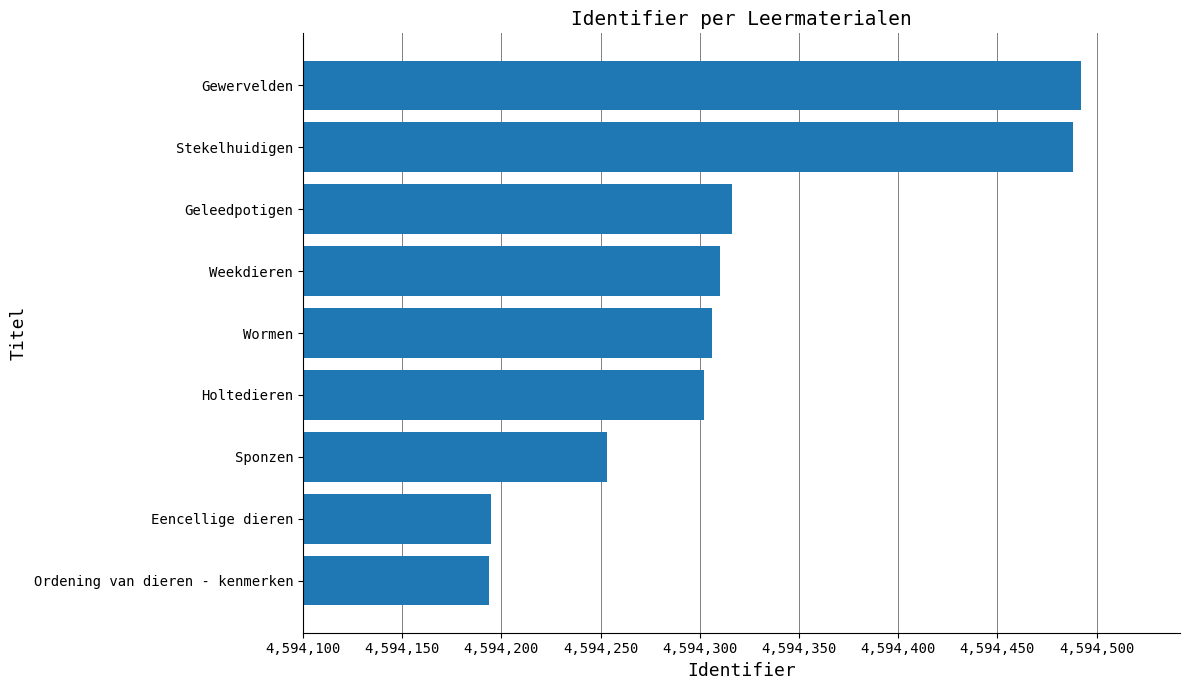

True or false: the data shows 4594195 at Eencellige dieren.

True